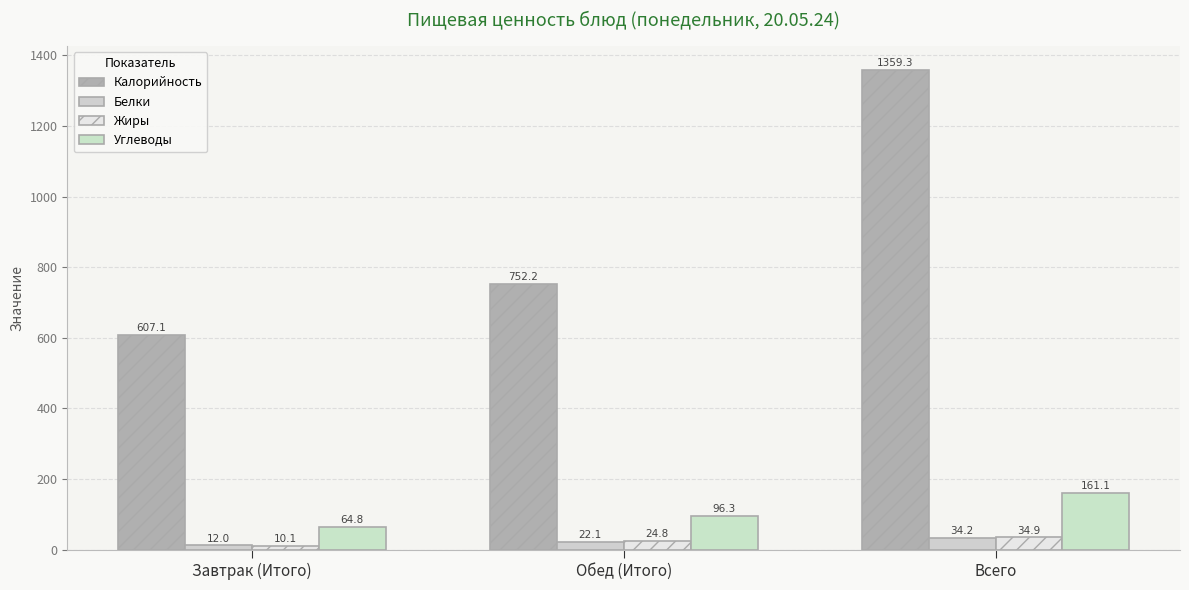

Is it true that Углеводы equals 109.9 at Завтрак (Итого)?

False